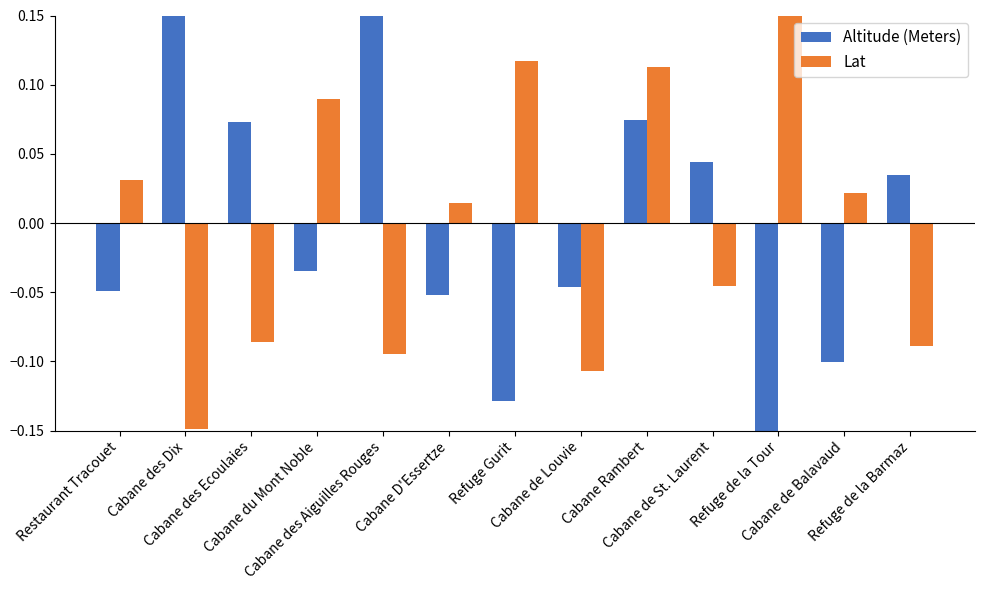

Rank the series at Restaurant Tracouet from lowest to highest value.

Altitude (Meters), Lat